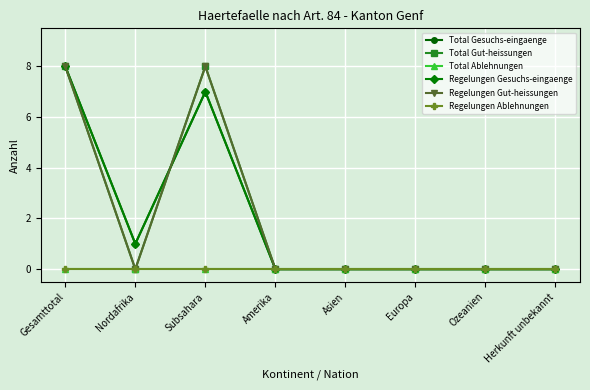

Does the chart display data point markers on the line(s)?

Yes